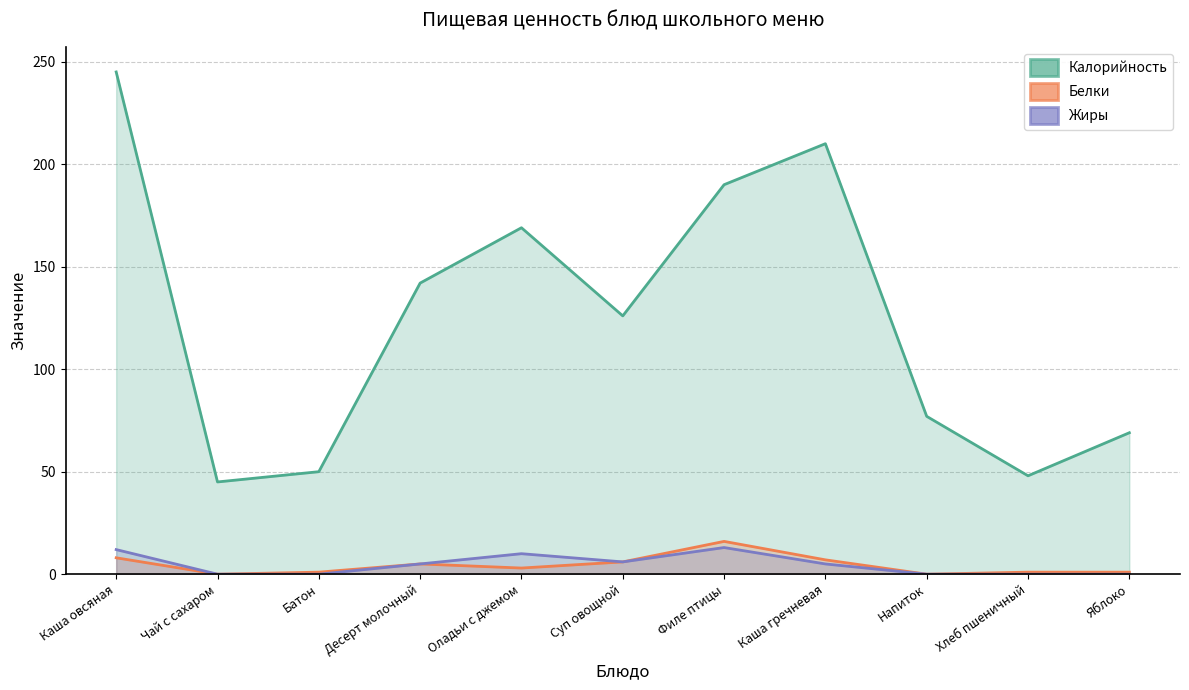

Rank the series at Филе птицы from lowest to highest value.

Жиры, Белки, Калорийность